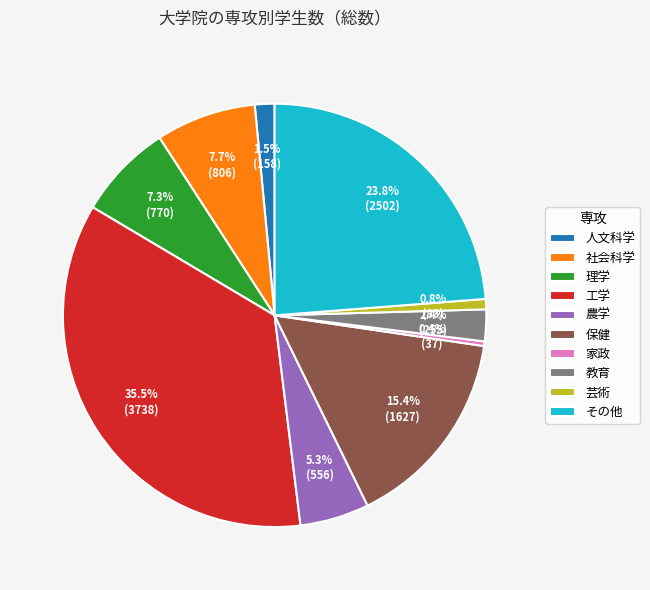

To the nearest percent, what is the combined percentage of 芸術 and 理学?

8%